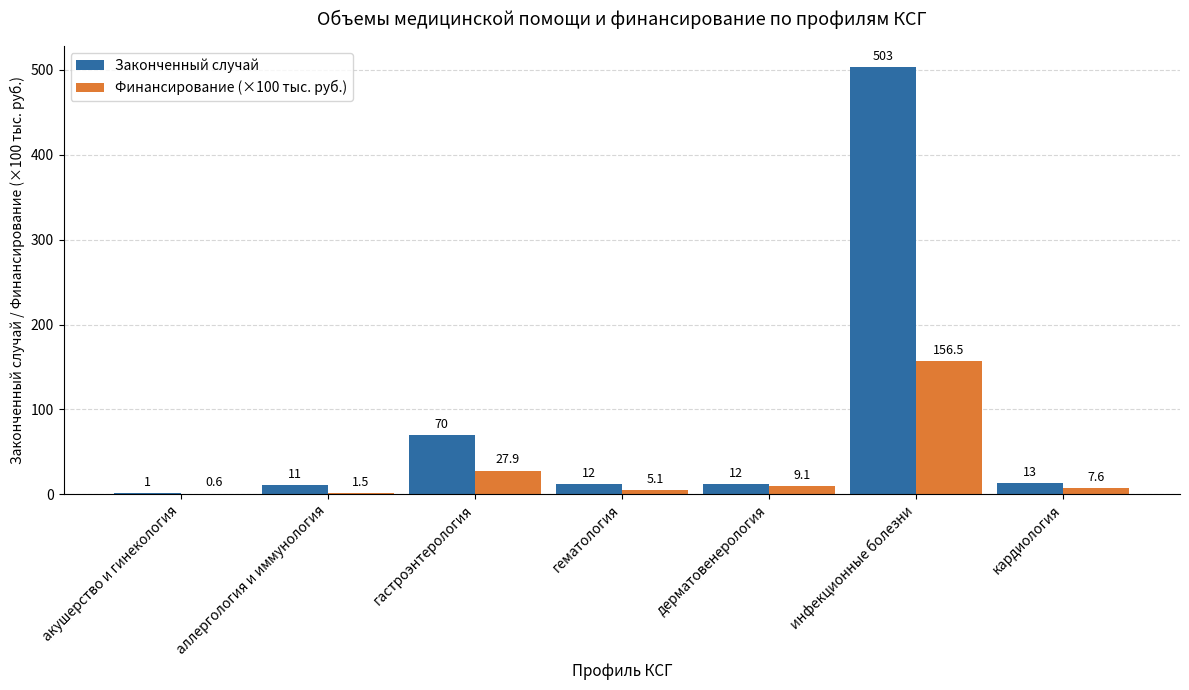

Which category has the highest value across all series?

инфекционные болезни